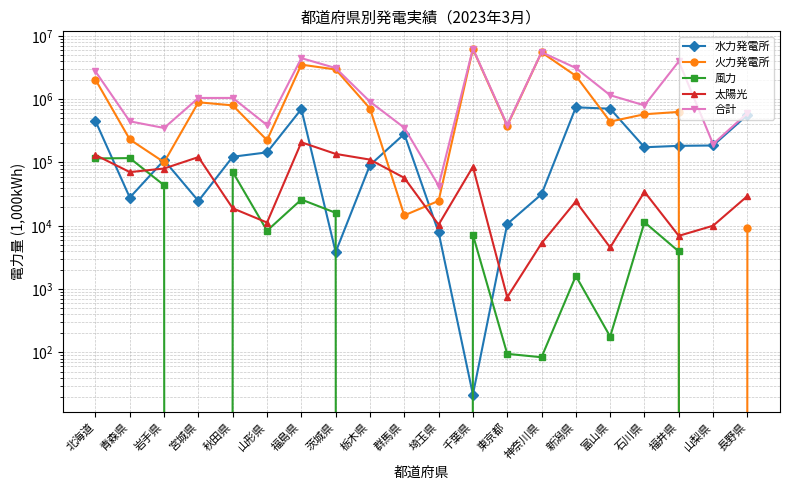

What is the difference between the maximum and minimum values in the 合計 series?

6239900.5